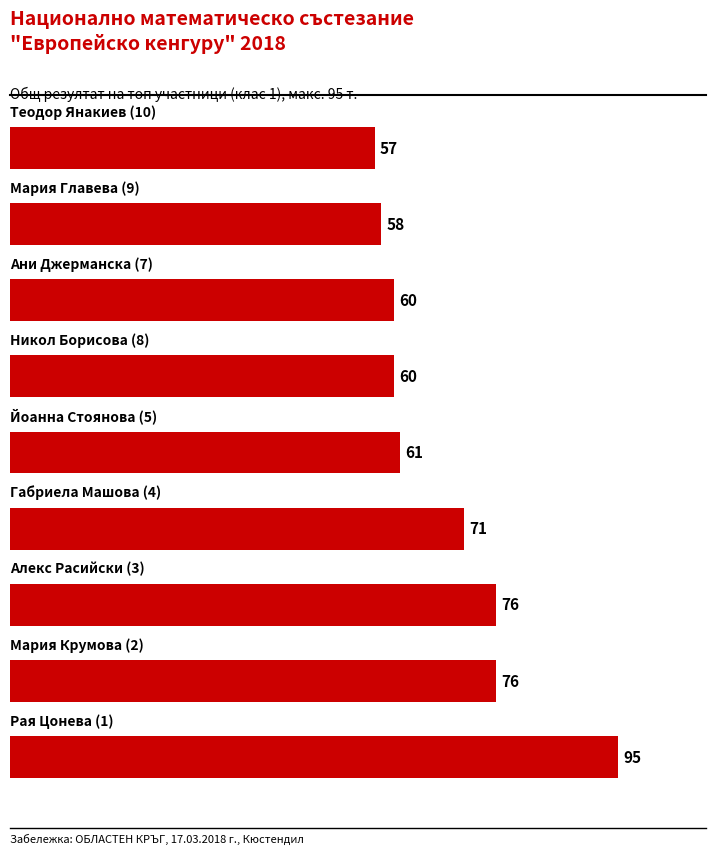

Are the bars grouped side by side (vs. stacked)?

No